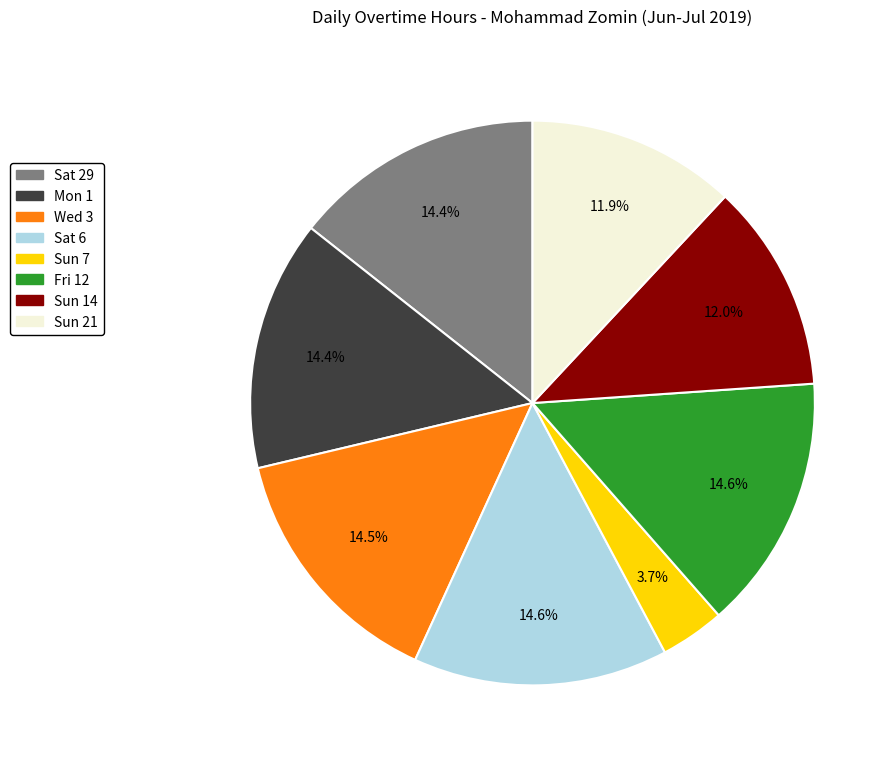

Count the number of slices in the pie.

8